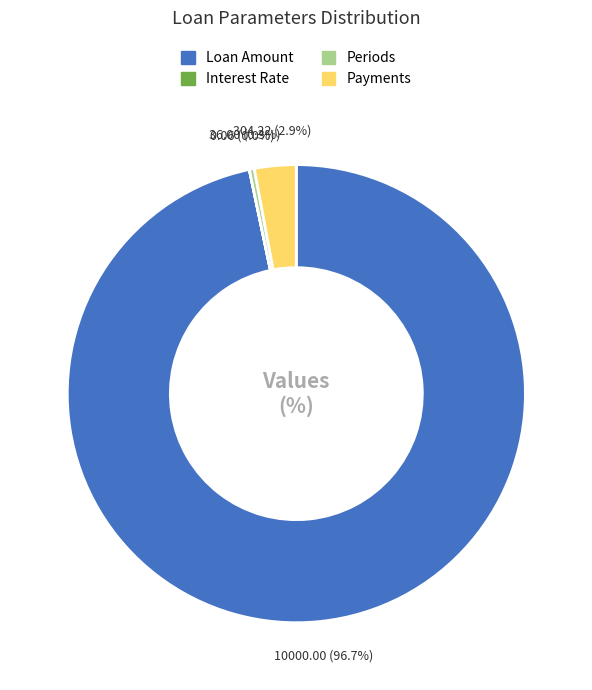

Which has a higher value, Loan Amount or Payments?

Loan Amount